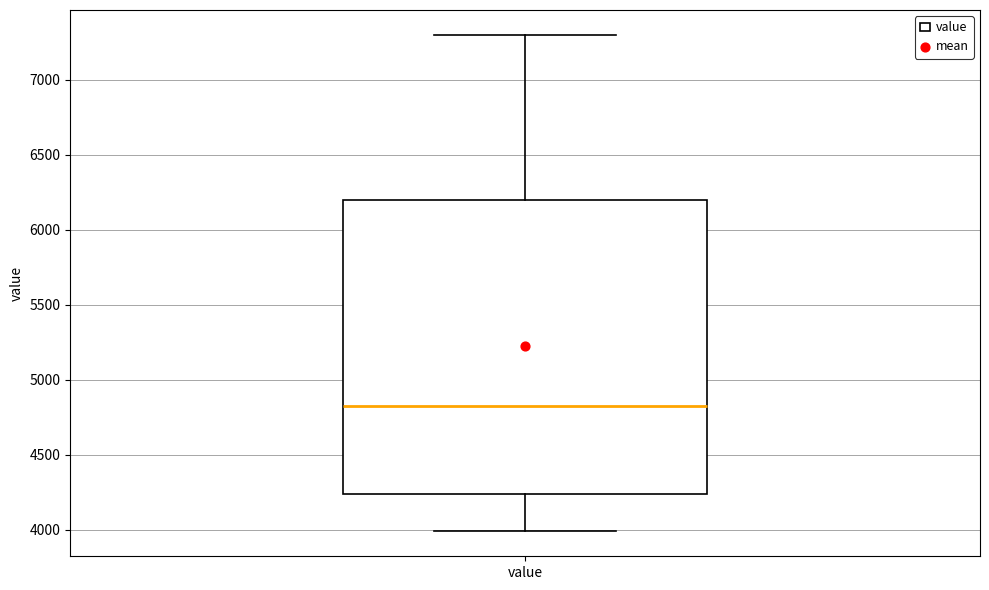

Transcribe this box plot: give where the median line is, the range the box spans, and where the two whiskers end, as read against the y-axis. The values are not printed on the chart, so give them approximately, as read against the axis.

median 4850, box 4250 to 6200, whiskers 4000 to 7300